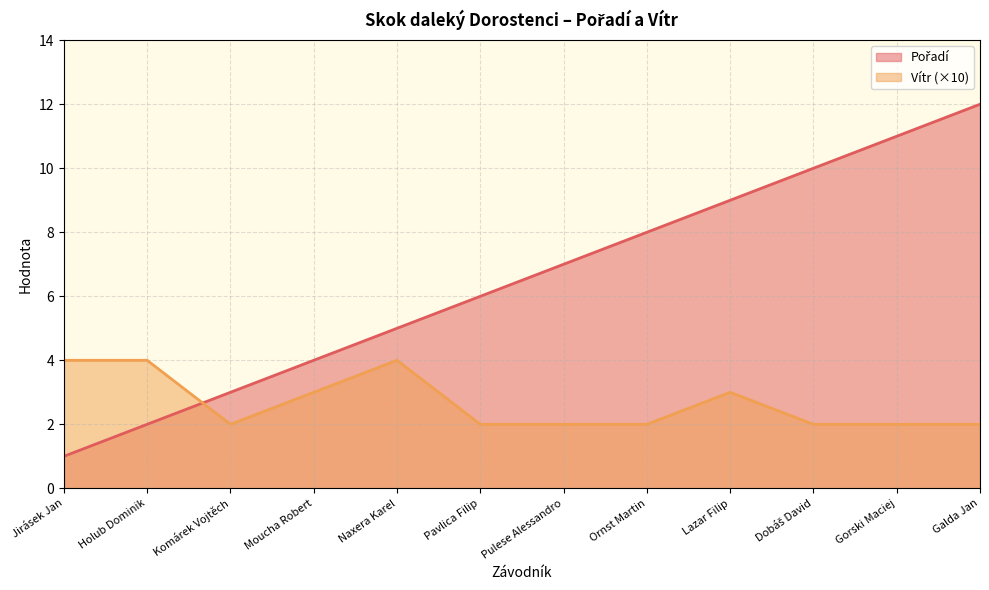

Does the chart display data point markers on the line(s)?

No